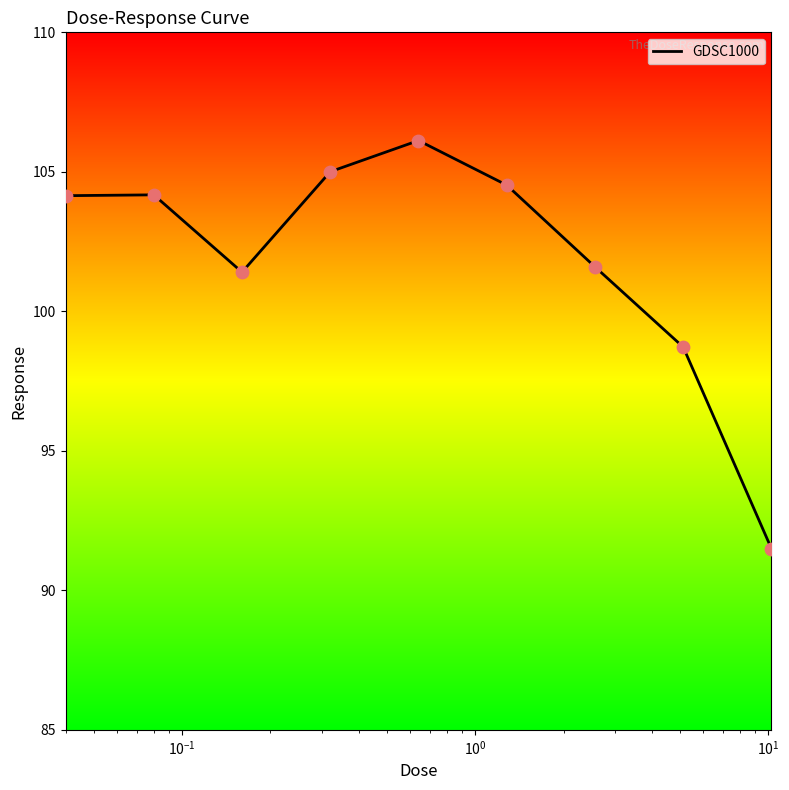

What is the maximum value shown in the chart?

106.1